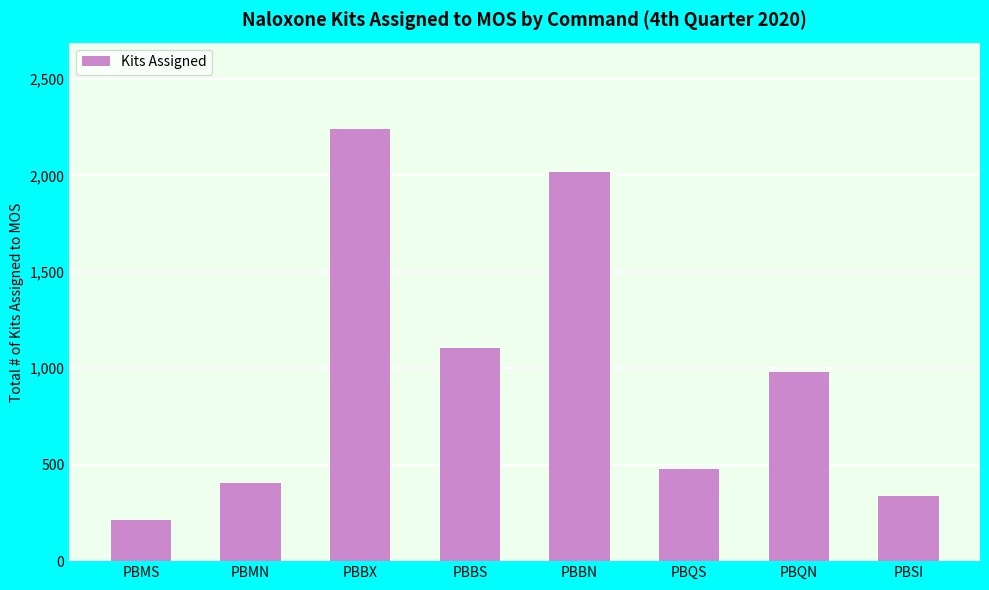

How many data points does each series have?

8